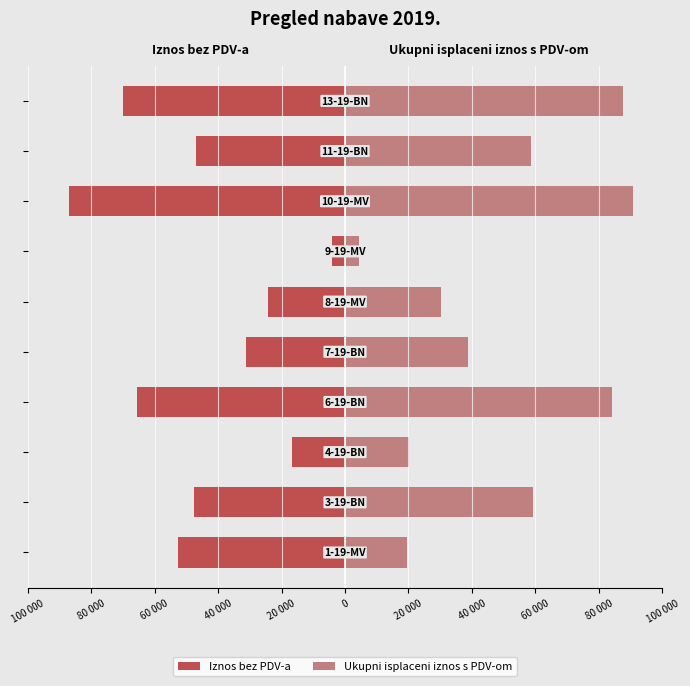

Reading left to right, extract all data points from this chart.

Iznos bez PDV-a: -52696.6	-47500.0	-16715.1	-65569.0	-31108.2	-24180.0	-4121.5	-86954.0	-47000.0	-69975.5
Ukupni isplaceni iznos s PDV-om: 19518.2	59375.0	20024.8	84286.4	38885.3	30324.6	4268.1	90904.8	58750.0	87469.4